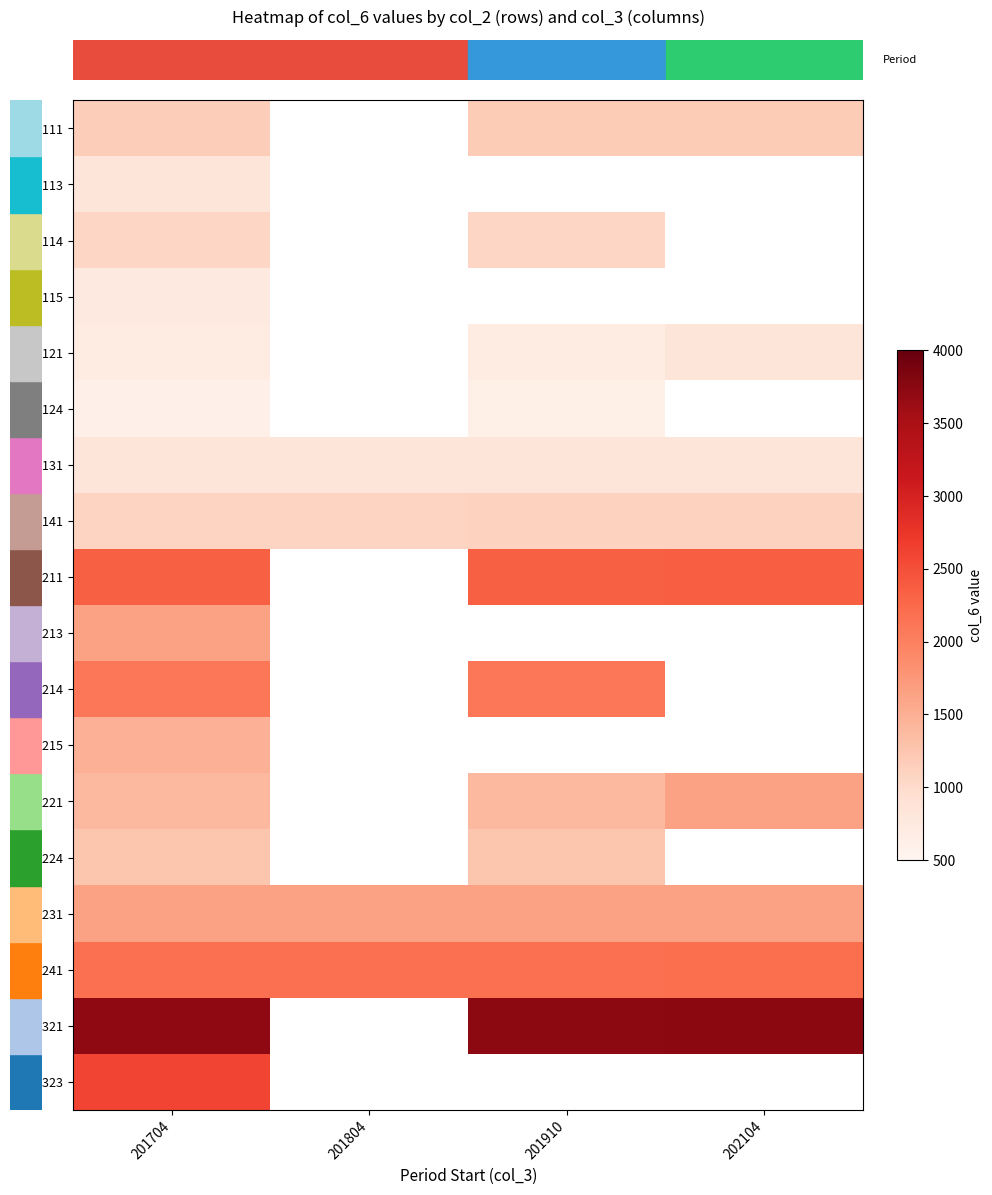

Count the number of data series in this chart.

18